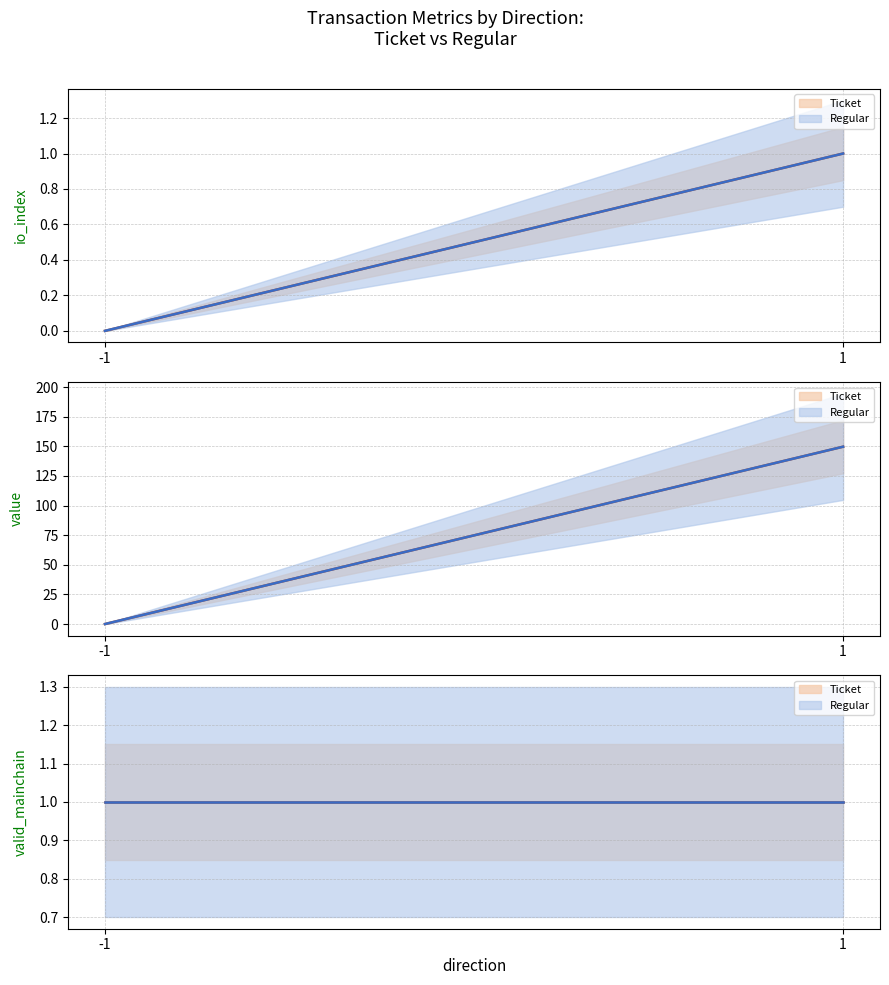

What is the difference between the maximum and minimum values in the io_index series?

1.0